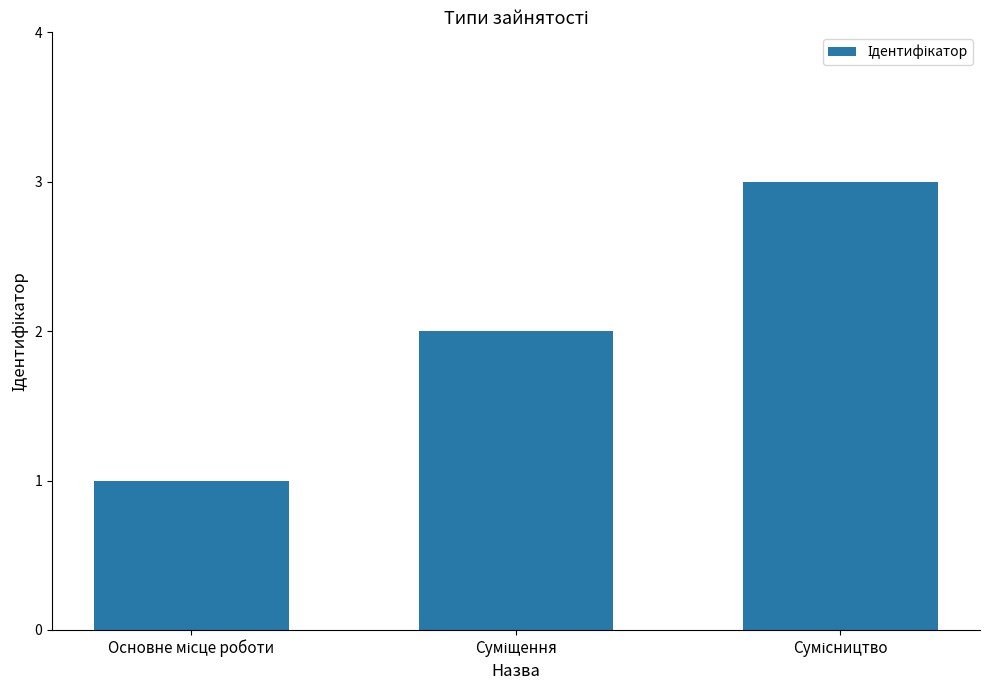

What is the sum of all values?

6